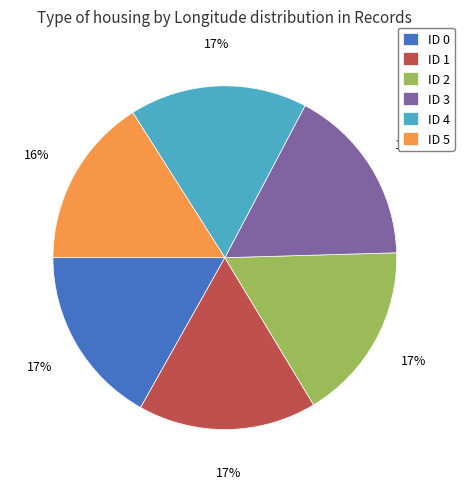

Is it true that ID 3 is 26% of the pie?

False